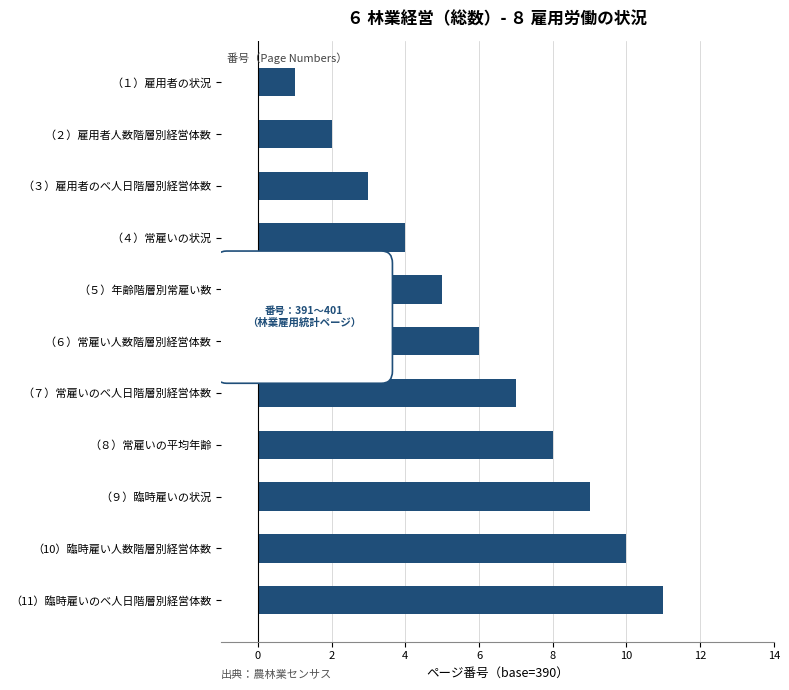

Rank the categories by value from highest to lowest.

（11）臨時雇いのべ人日階層別経営体数, （10）臨時雇い人数階層別経営体数, （９）臨時雇いの状況, （８）常雇いの平均年齢, （７）常雇いのべ人日階層別経営体数, （６）常雇い人数階層別経営体数, （５）年齢階層別常雇い数, （４）常雇いの状況, （３）雇用者のべ人日階層別経営体数, （２）雇用者人数階層別経営体数, （１）雇用者の状況